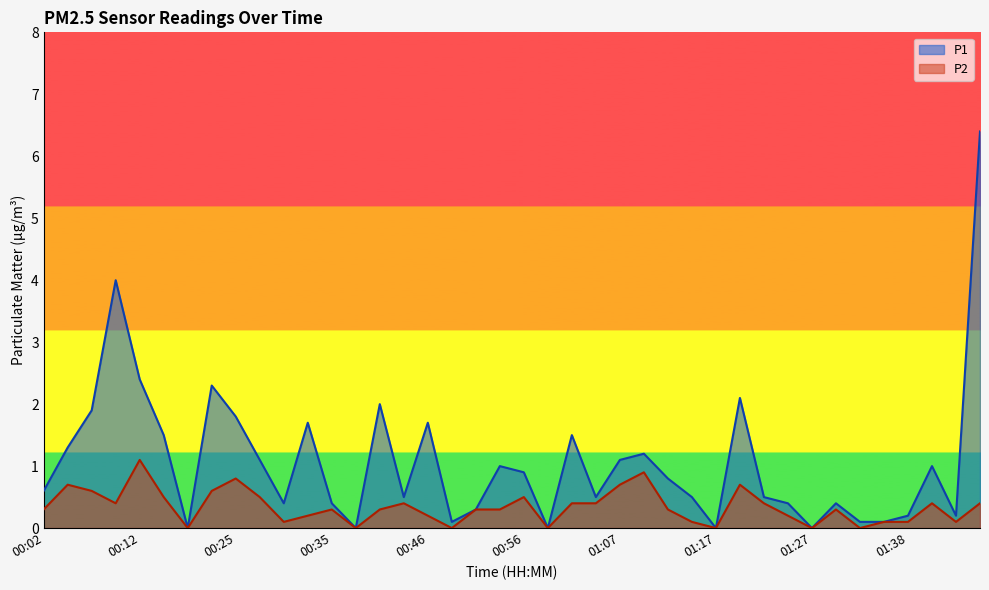

Between 01:12 and 01:14, which is larger?

01:12